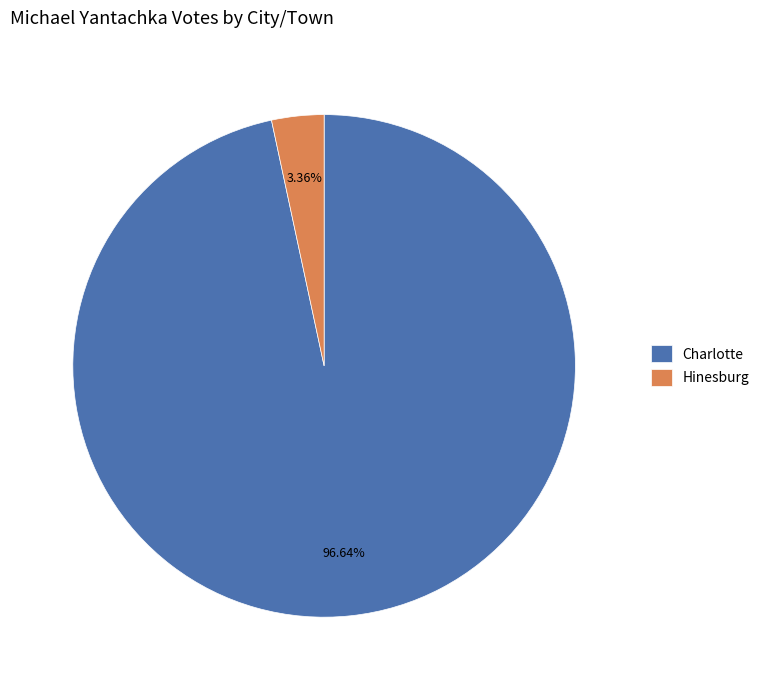

How much of the chart is everything except Charlotte?

3.4%